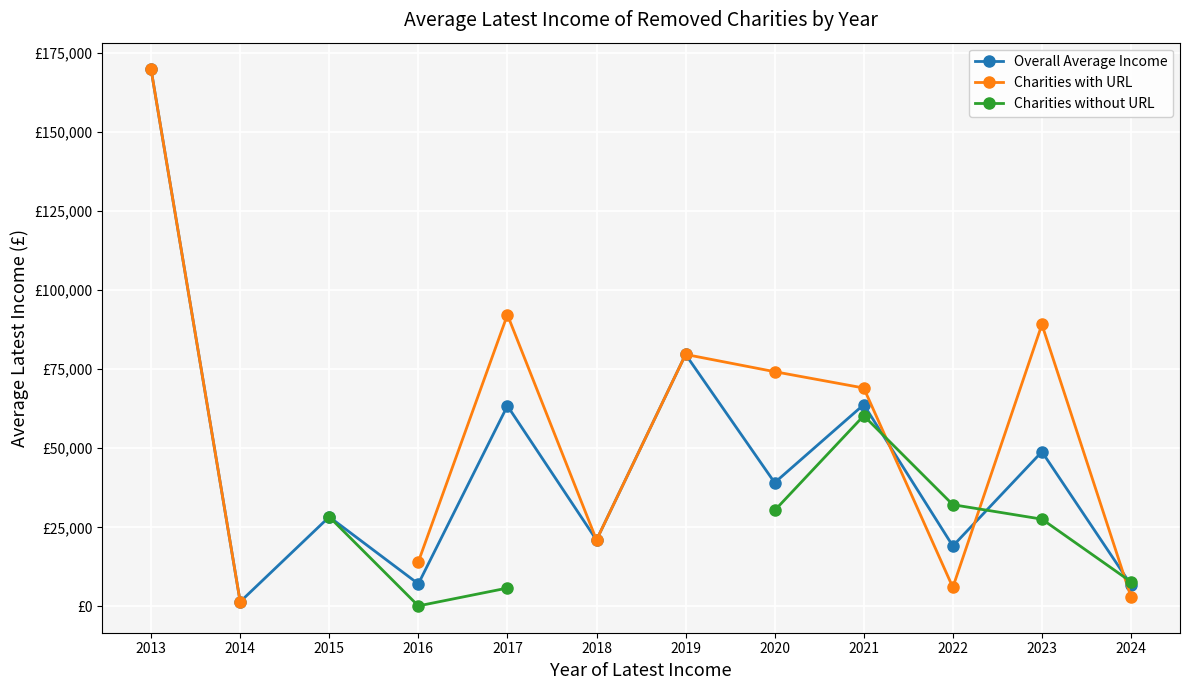

Rank the series at 2020 from lowest to highest value.

Charities without URL, Overall Average Income, Charities with URL